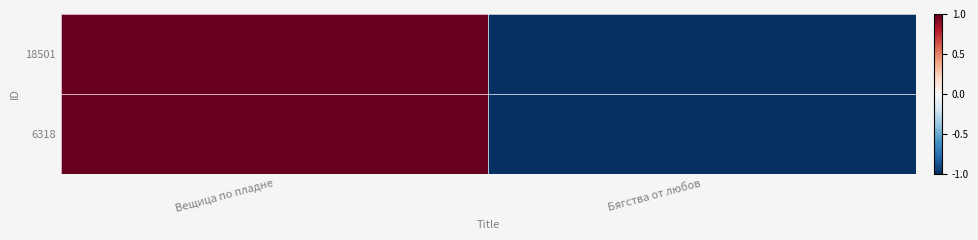

Count the number of categories in the chart.

2